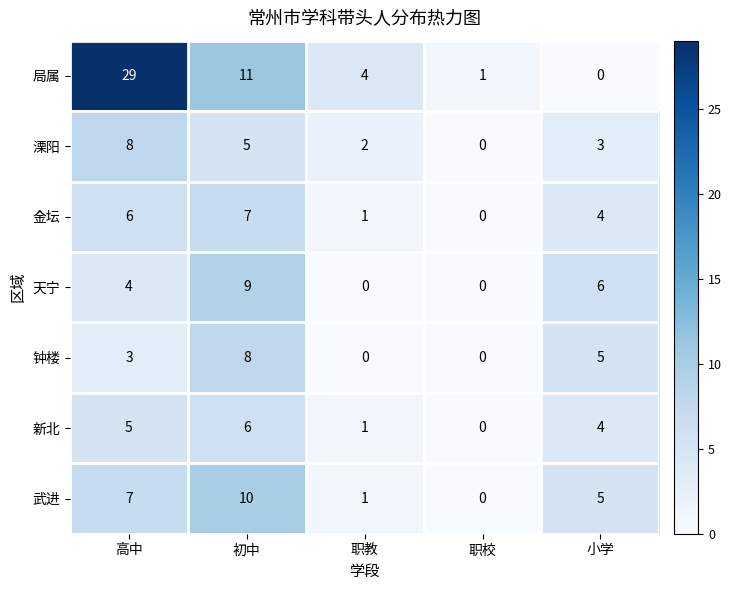

Is it true that 局属 equals 1 at 职校?

True